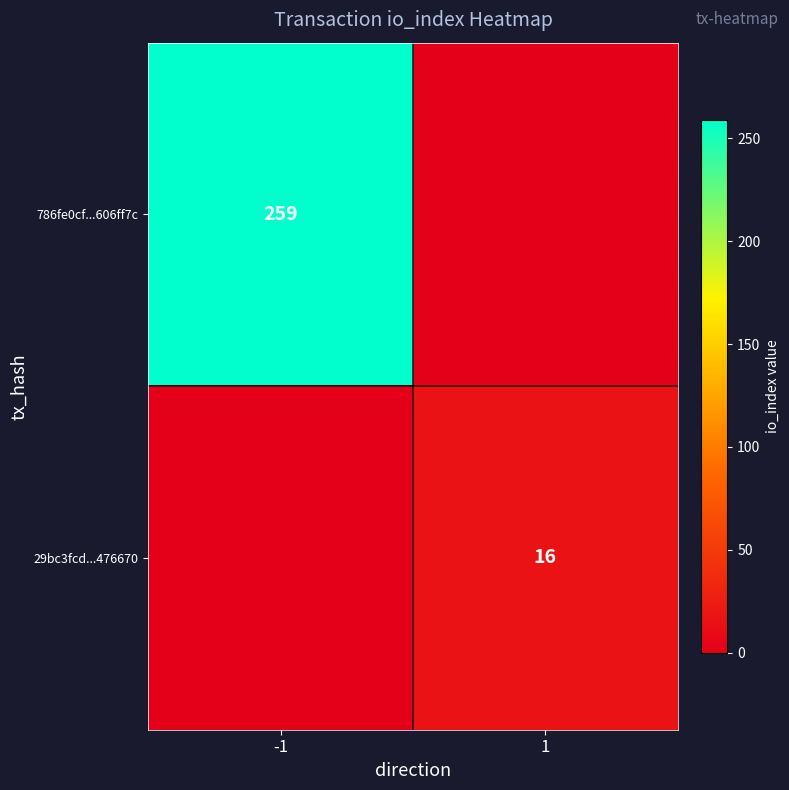

The value of 786fe0cf...606ff7c at -1 is 259. True or false?

True